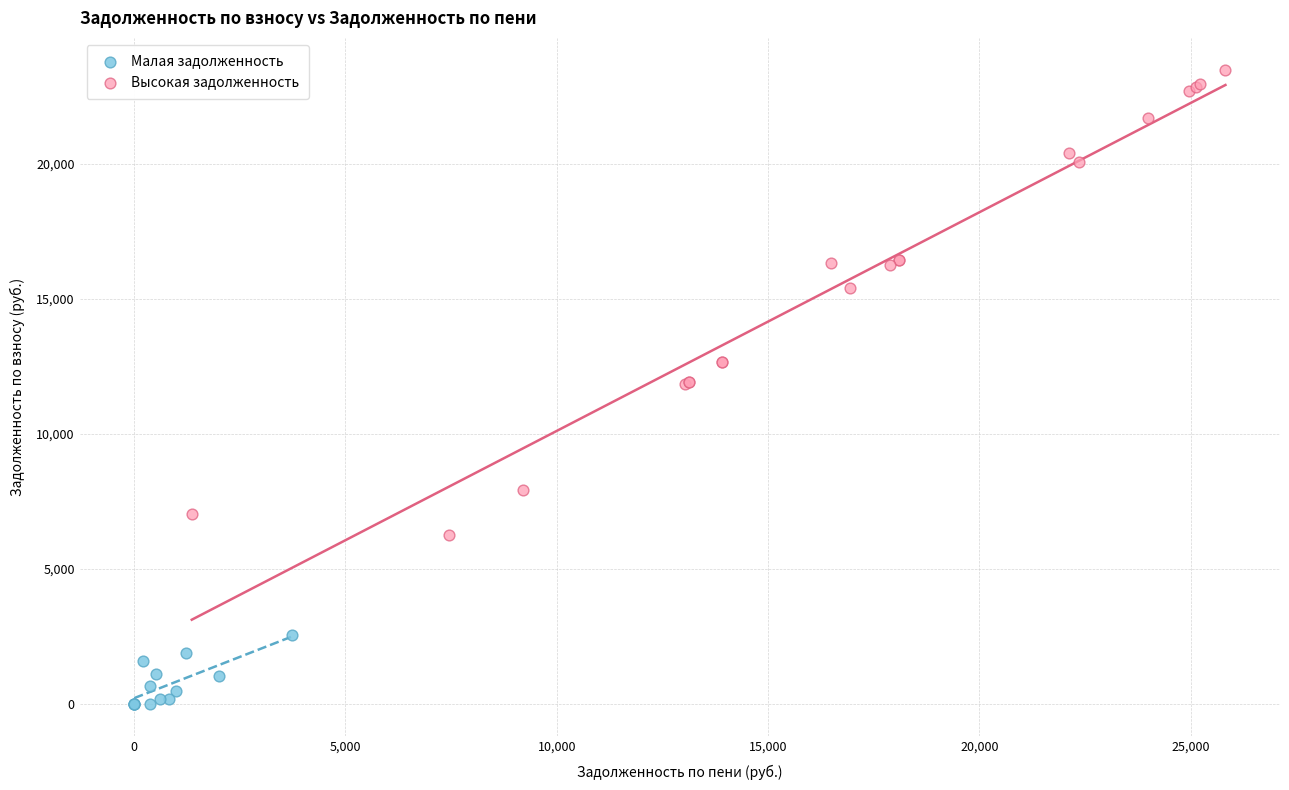

Which series contains the highest Y value?

Высокая задолженность